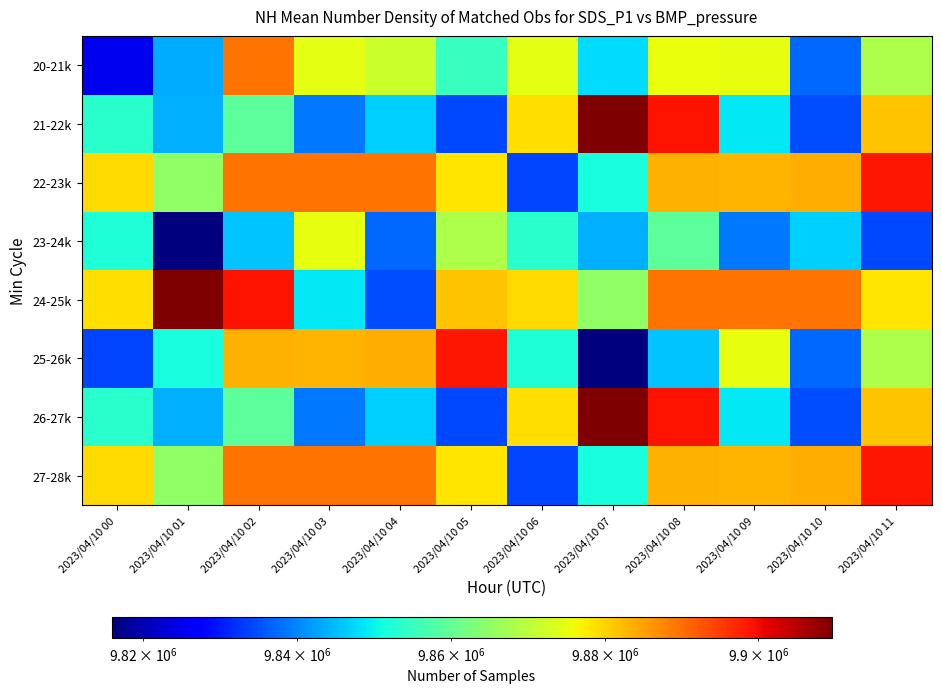

Reading left to right, transcribe all the data shown in this chart.

20-21k: 2023/04/10 00=9825208	2023/04/10 01=9843604	2023/04/10 02=9889703	2023/04/10 03=9874475	2023/04/10 04=9871689	2023/04/10 05=9854862	2023/04/10 06=9874335	2023/04/10 07=9847966	2023/04/10 08=9875142	2023/04/10 09=9874875	2023/04/10 10=9837086	2023/04/10 11=9868111
21-22k: 2023/04/10 00=9853366	2023/04/10 01=9843730	2023/04/10 02=9859014	2023/04/10 03=9838729	2023/04/10 04=9846750	2023/04/10 05=9834317	2023/04/10 06=9878751	2023/04/10 07=9909544	2023/04/10 08=9899097	2023/04/10 09=9848857	2023/04/10 10=9834593	2023/04/10 11=9881356
22-23k: 2023/04/10 00=9879215	2023/04/10 01=9864956	2023/04/10 02=9889514	2023/04/10 03=9889529	2023/04/10 04=9889499	2023/04/10 05=9878016	2023/04/10 06=9834048	2023/04/10 07=9851595	2023/04/10 08=9883182	2023/04/10 09=9882878	2023/04/10 10=9883669	2023/04/10 11=9898598
23-24k: 2023/04/10 00=9852161	2023/04/10 01=9815909	2023/04/10 02=9845503	2023/04/10 03=9874875	2023/04/10 04=9837086	2023/04/10 05=9868111	2023/04/10 06=9853366	2023/04/10 07=9843730	2023/04/10 08=9859014	2023/04/10 09=9838729	2023/04/10 10=9846750	2023/04/10 11=9834317
24-25k: 2023/04/10 00=9878751	2023/04/10 01=9909544	2023/04/10 02=9899097	2023/04/10 03=9848857	2023/04/10 04=9834593	2023/04/10 05=9881356	2023/04/10 06=9879215	2023/04/10 07=9864956	2023/04/10 08=9889514	2023/04/10 09=9889529	2023/04/10 10=9889499	2023/04/10 11=9878016
25-26k: 2023/04/10 00=9834048	2023/04/10 01=9851595	2023/04/10 02=9883182	2023/04/10 03=9882878	2023/04/10 04=9883669	2023/04/10 05=9898598	2023/04/10 06=9852161	2023/04/10 07=9815909	2023/04/10 08=9845503	2023/04/10 09=9874875	2023/04/10 10=9837086	2023/04/10 11=9868111
26-27k: 2023/04/10 00=9853366	2023/04/10 01=9843730	2023/04/10 02=9859014	2023/04/10 03=9838729	2023/04/10 04=9846750	2023/04/10 05=9834317	2023/04/10 06=9878751	2023/04/10 07=9909544	2023/04/10 08=9899097	2023/04/10 09=9848857	2023/04/10 10=9834593	2023/04/10 11=9881356
27-28k: 2023/04/10 00=9879215	2023/04/10 01=9864956	2023/04/10 02=9889514	2023/04/10 03=9889529	2023/04/10 04=9889499	2023/04/10 05=9878016	2023/04/10 06=9834048	2023/04/10 07=9851595	2023/04/10 08=9883182	2023/04/10 09=9882878	2023/04/10 10=9883669	2023/04/10 11=9898598